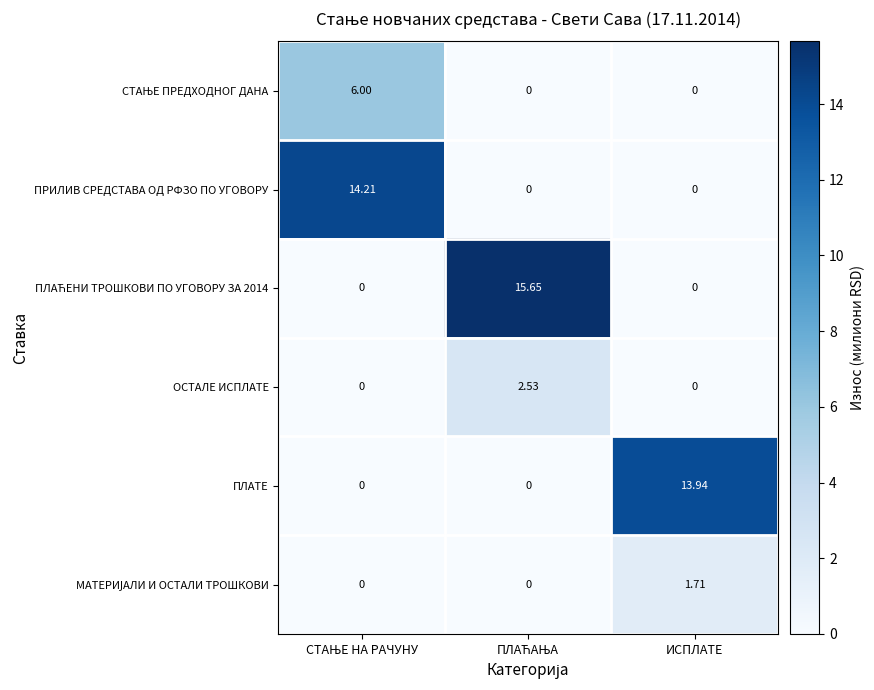

Which has a higher value, СТАЊЕ НА РАЧУНУ or ПЛАЋАЊА?

СТАЊЕ НА РАЧУНУ